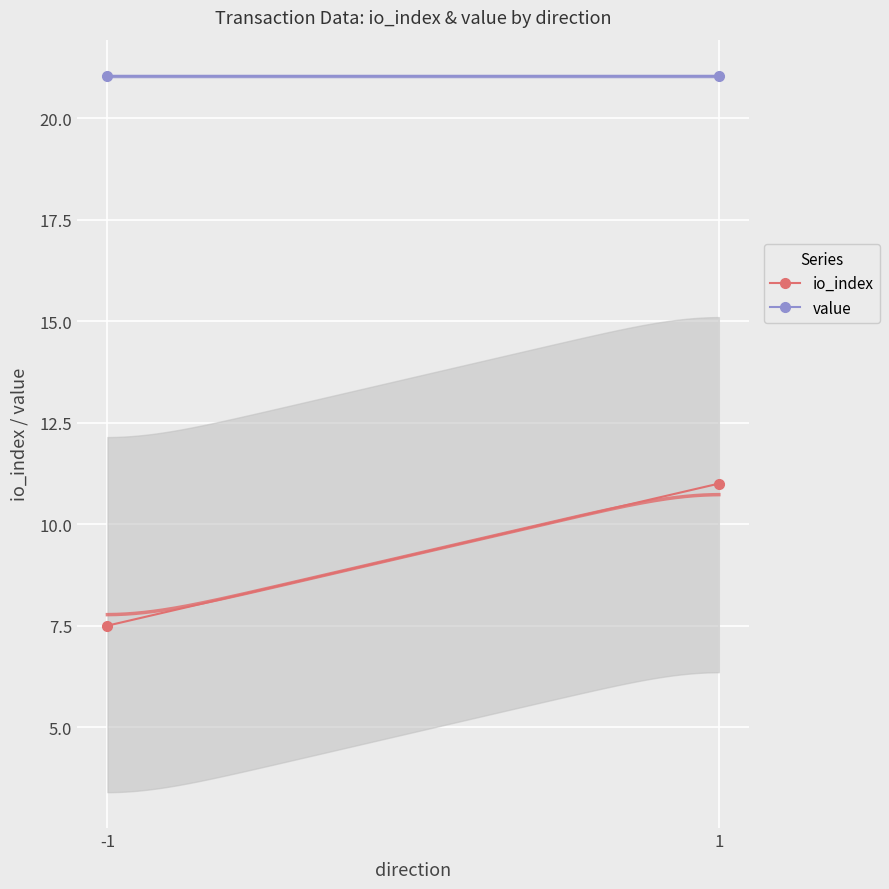

What is the total value across all series at -1?

28.6